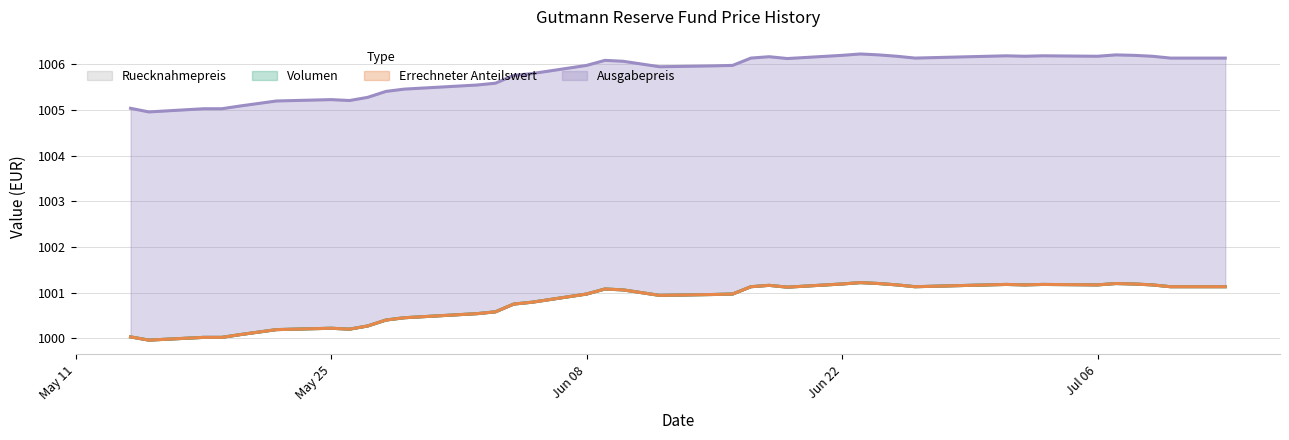

How many data points does each series have?

40